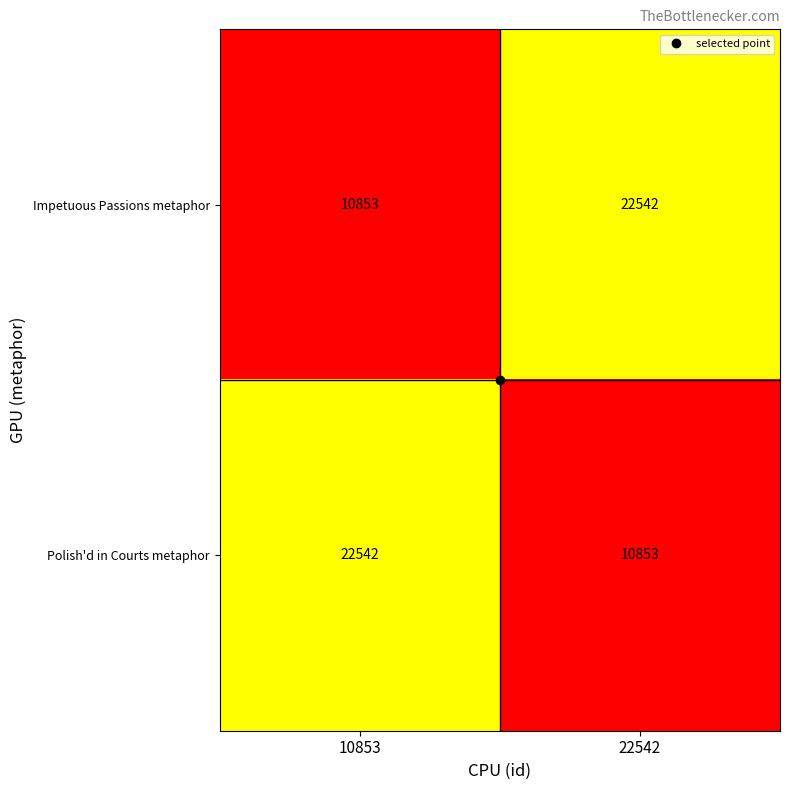

What is the spread (max minus min) of values at 22542?

11689